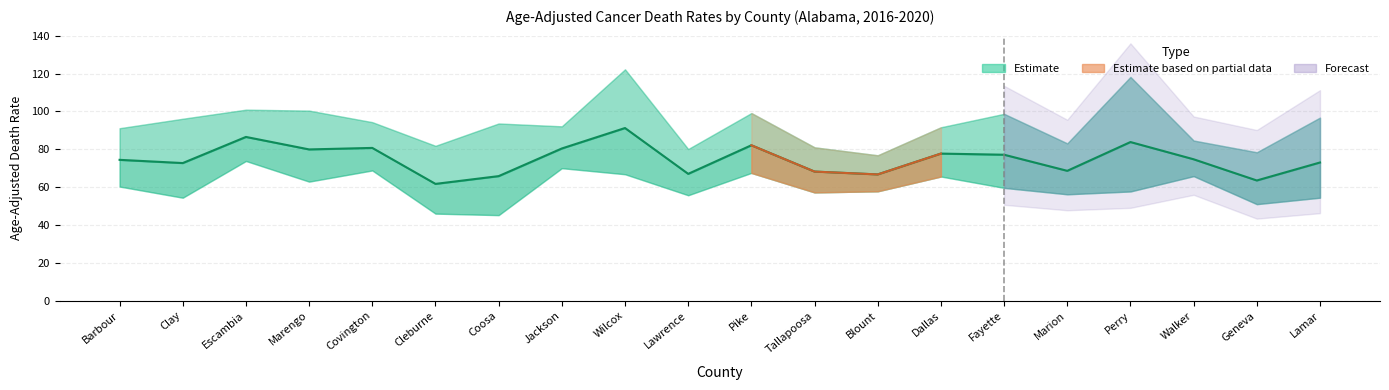

Reading left to right, list all the values displayed in this chart.

Age-Adjusted Rate: Barbour=74.4	Clay=72.7	Escambia=86.5	Marengo=79.9	Covington=80.7	Cleburne=61.7	Coosa=65.8	Jackson=80.4	Wilcox=91.2	Lawrence=67.0	Pike=82.1	Tallapoosa=68.2	Blount=66.7	Dallas=77.7	Fayette=77.1	Marion=68.6	Perry=83.8	Walker=74.7	Geneva=63.5	Lamar=73.0
Upper CI: Barbour=91.1	Clay=96.1	Escambia=100.9	Marengo=100.4	Covington=94.3	Cleburne=81.8	Coosa=93.6	Jackson=92.1	Wilcox=122.2	Lawrence=80.1	Pike=99.1	Tallapoosa=81.0	Blount=76.8	Dallas=91.6	Fayette=98.7	Marion=83.1	Perry=118.2	Walker=84.6	Geneva=78.4	Lamar=96.7
Lower CI: Barbour=60.3	Clay=54.4	Escambia=73.8	Marengo=62.9	Covington=68.8	Cleburne=46.0	Coosa=45.2	Jackson=70.0	Wilcox=66.8	Lawrence=55.7	Pike=67.5	Tallapoosa=57.2	Blount=57.8	Dallas=65.6	Fayette=59.6	Marion=56.2	Perry=57.7	Walker=65.8	Geneva=51.0	Lamar=54.4